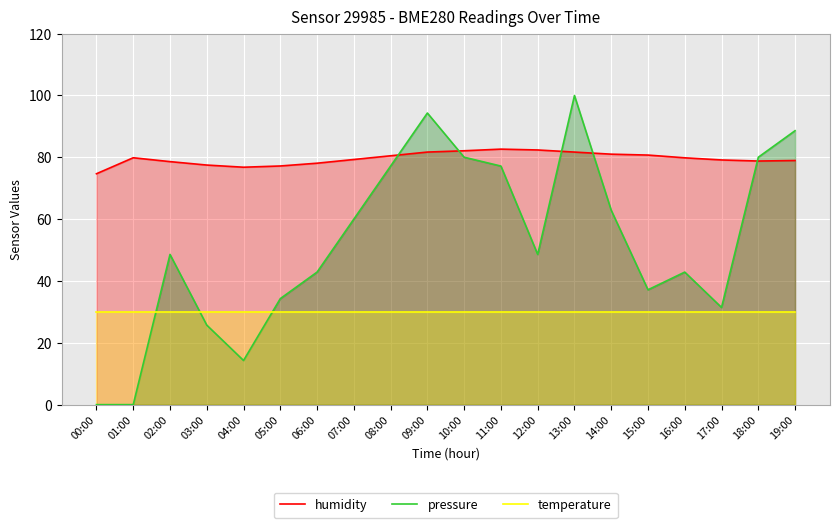

Reading left to right, list all the values displayed in this chart.

humidity: 00:00=74.7	01:00=79.9	02:00=78.6	03:00=77.5	04:00=76.8	05:00=77.2	06:00=78.1	07:00=79.3	08:00=80.5	09:00=81.7	10:00=82.1	11:00=82.7	12:00=82.4	13:00=81.7	14:00=81.0	15:00=80.7	16:00=79.8	17:00=79.2	18:00=78.8	19:00=79.0
pressure: 00:00=0.0	01:00=0.0	02:00=48.6	03:00=25.7	04:00=14.3	05:00=34.3	06:00=42.9	07:00=60.0	08:00=77.2	09:00=94.3	10:00=80.0	11:00=77.2	12:00=48.6	13:00=100.0	14:00=62.9	15:00=37.2	16:00=42.9	17:00=31.4	18:00=80.0	19:00=88.6
temperature: 00:00=30.0	01:00=30.0	02:00=30.0	03:00=30.0	04:00=30.0	05:00=30.0	06:00=30.0	07:00=30.0	08:00=30.0	09:00=30.0	10:00=30.0	11:00=30.0	12:00=30.0	13:00=30.0	14:00=30.0	15:00=30.0	16:00=30.0	17:00=30.0	18:00=30.0	19:00=30.0